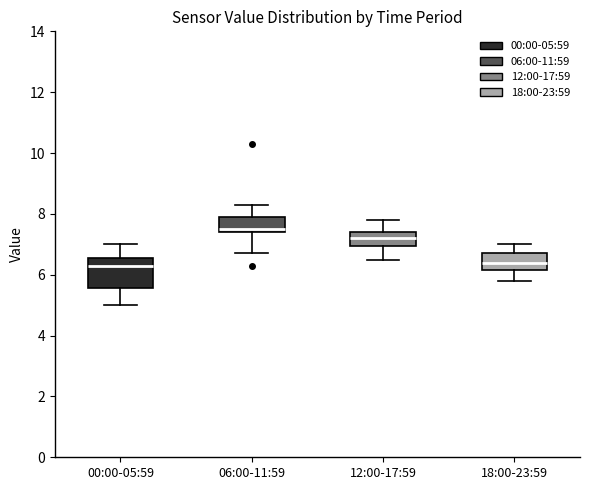

Reading left to right, transcribe this box plot: for each box, give where its median line is, the range the box spans, and where its two whiskers end, as read against the y-axis. The values are not printed on the chart, so give them approximately, as read against the axis.

00:00-05:59: median 6.4, box 5.6 to 6.6, whiskers 5.0 to 7.0
06:00-11:59: median 7.6, box 7.4 to 8.0, whiskers 6.8 to 8.4
12:00-17:59: median 7.2, box 7.0 to 7.4, whiskers 6.6 to 7.8
18:00-23:59: median 6.4, box 6.2 to 6.8, whiskers 5.8 to 7.0